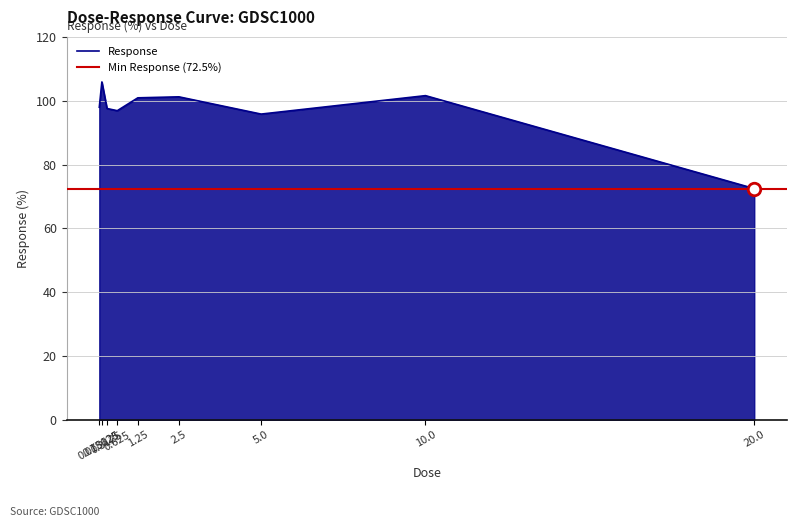

What is the smallest value displayed?

72.5